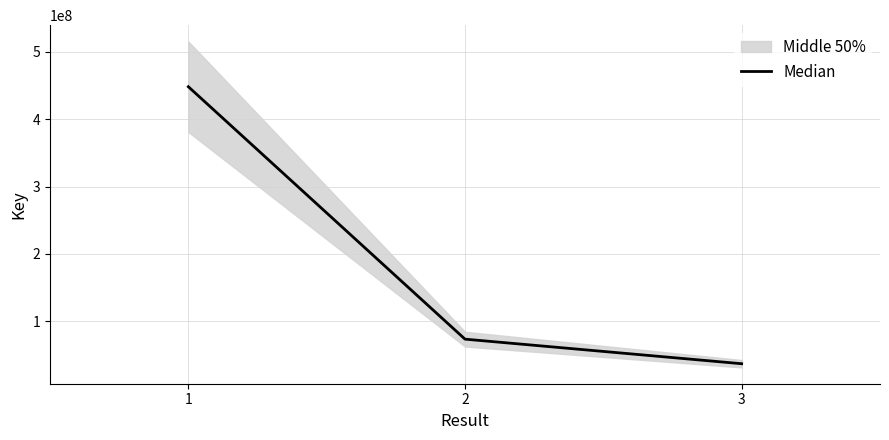

Where does the data first go above 73236514?

1